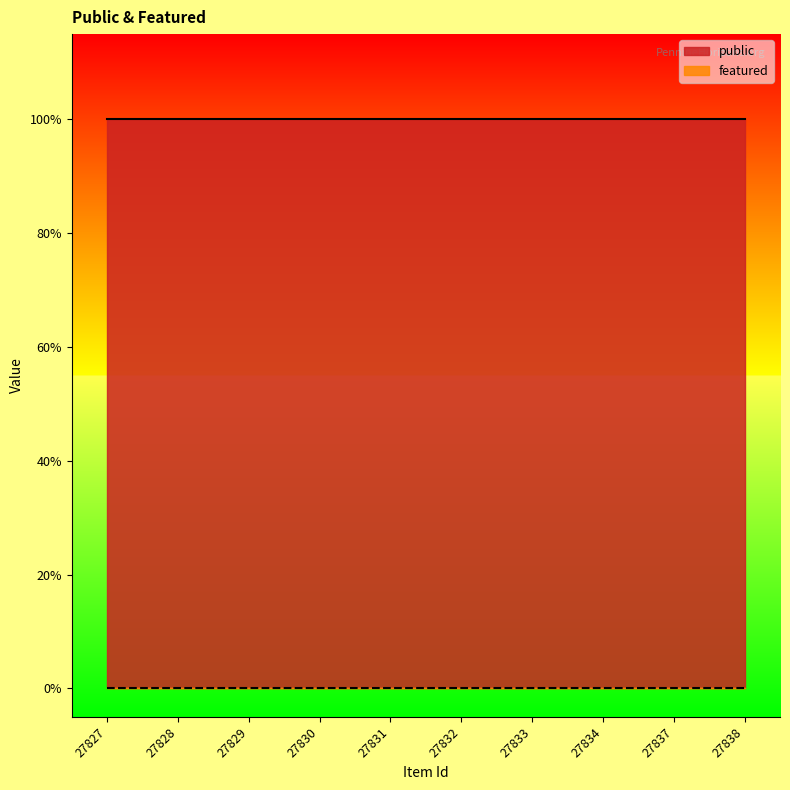

What are all the series names shown in the legend?

public, featured